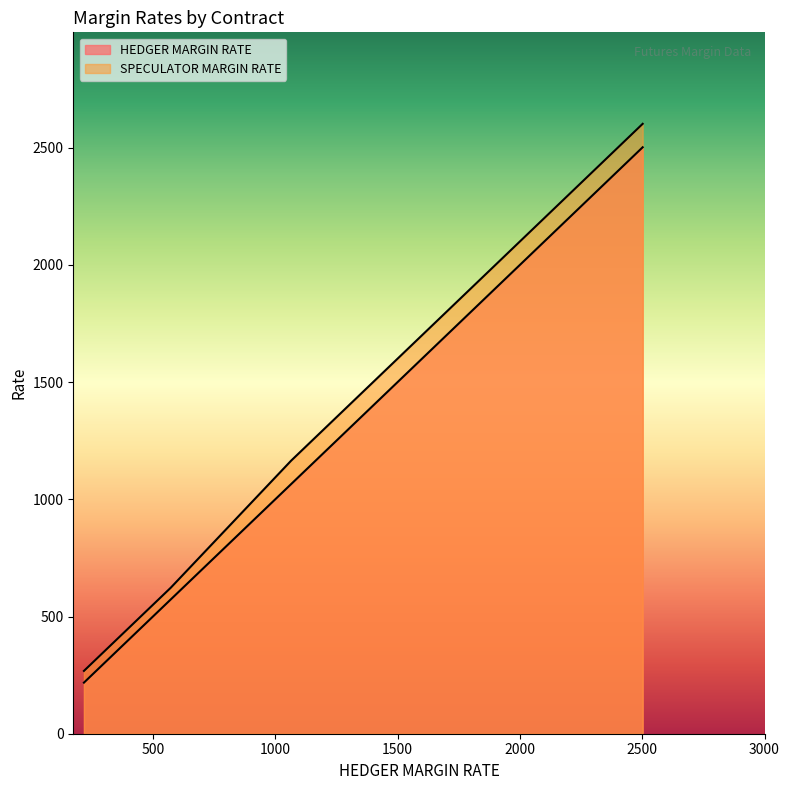

Is it true that HEDGER MARGIN RATE equals 133 at 30?

False